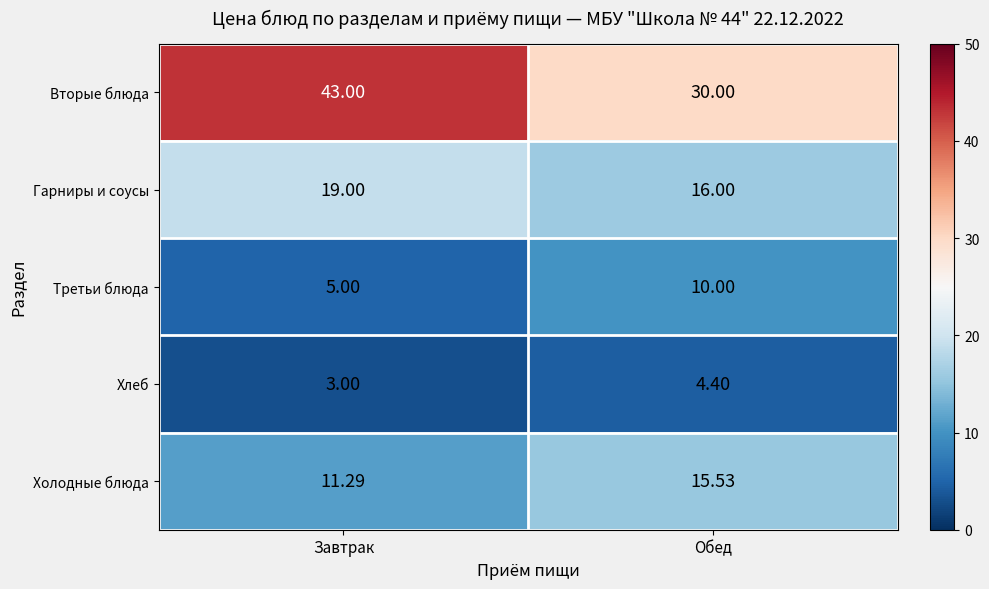

At which label does Гарниры и соусы reach its peak?

Завтрак